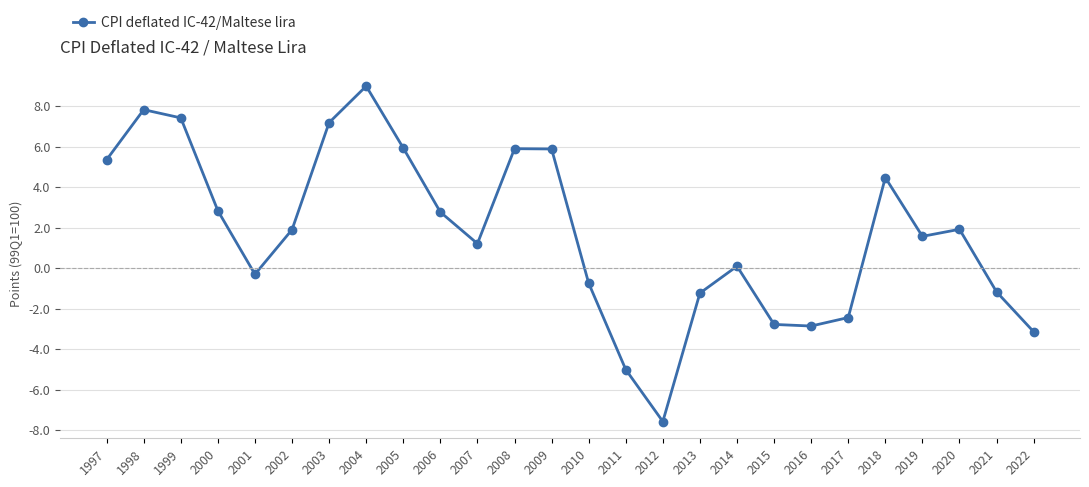

At which category does the chart reach its minimum across all series?

2012